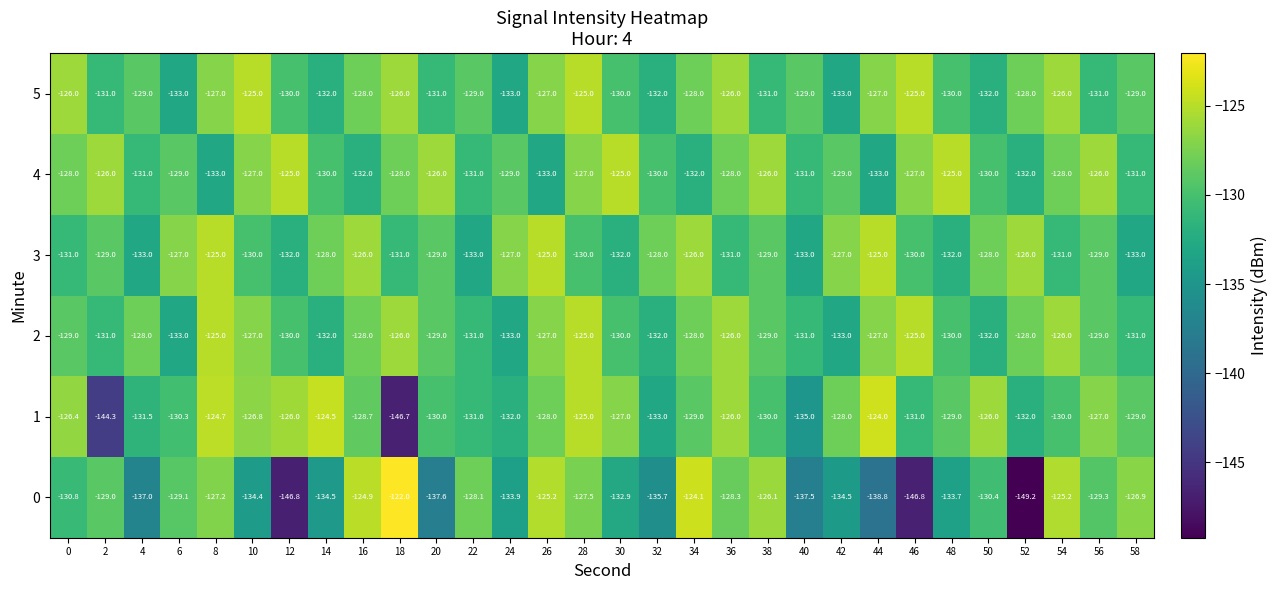

What is the smallest value displayed?

-149.2